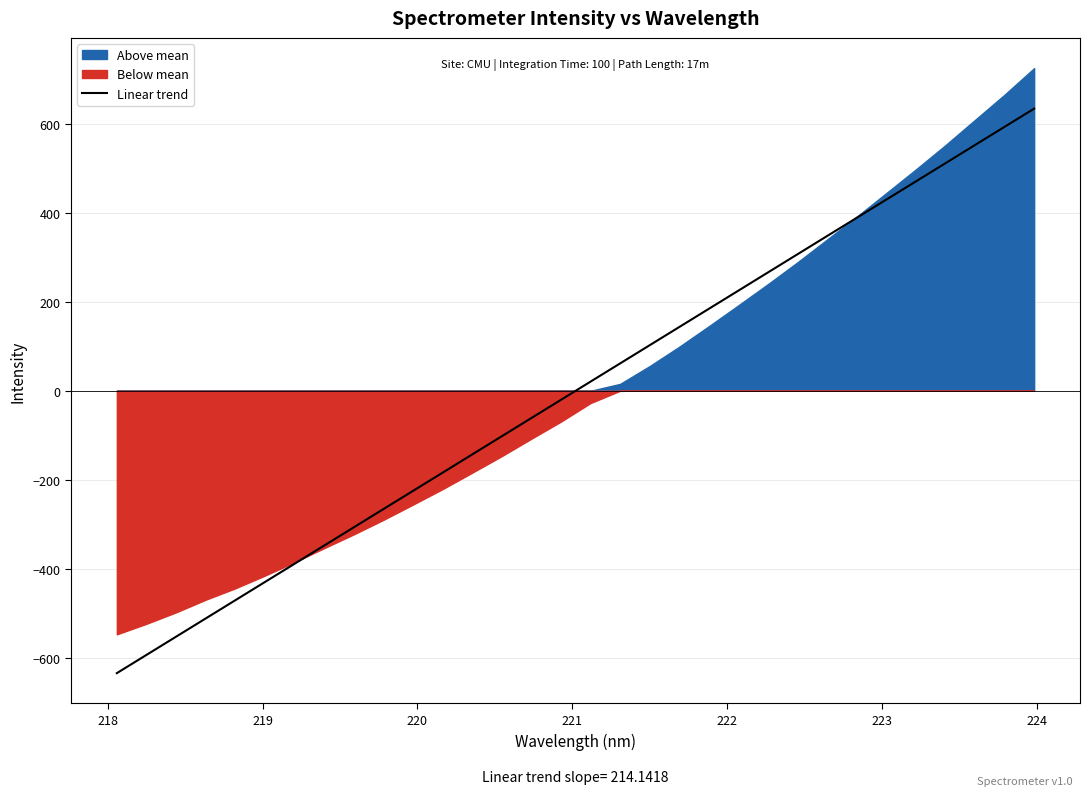

True or false: the data has more than 1 interior local peaks.

False